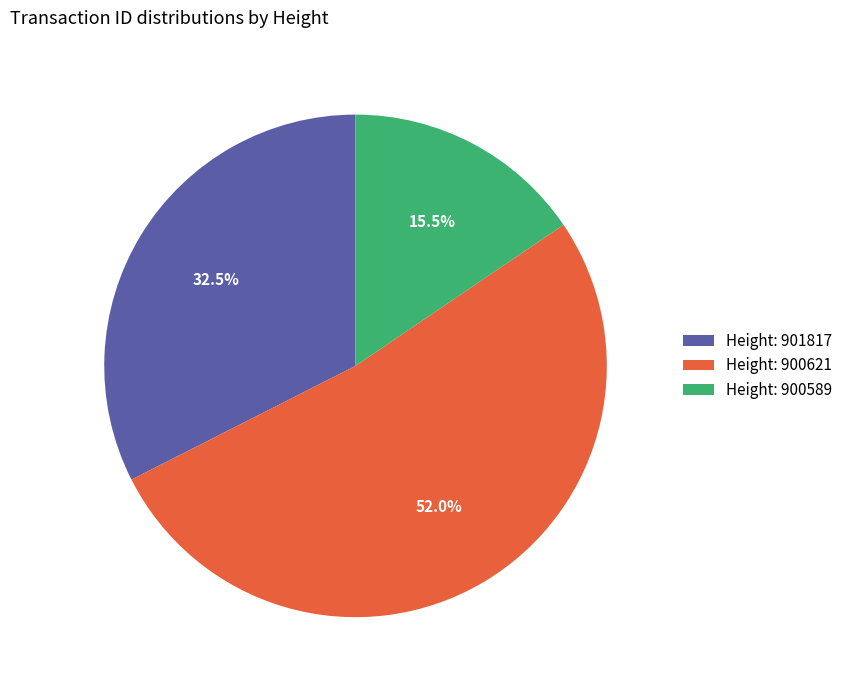

Is the sum of Height: 901817 and Height: 900589 greater than half?

No